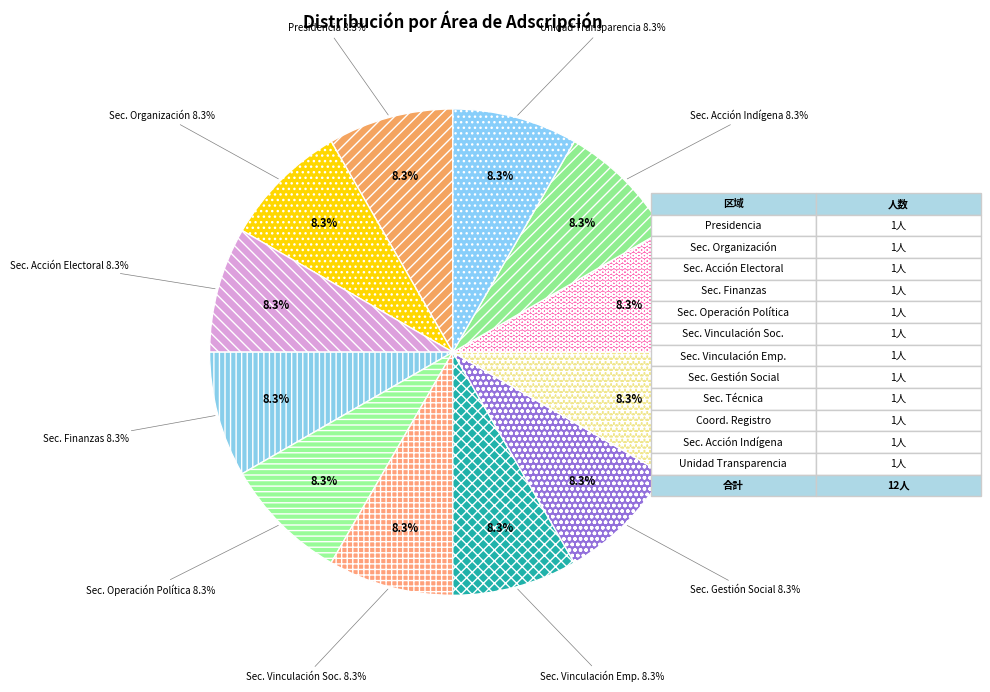

Does Secretaría de Gestión Social account for over 50% of the chart?

No